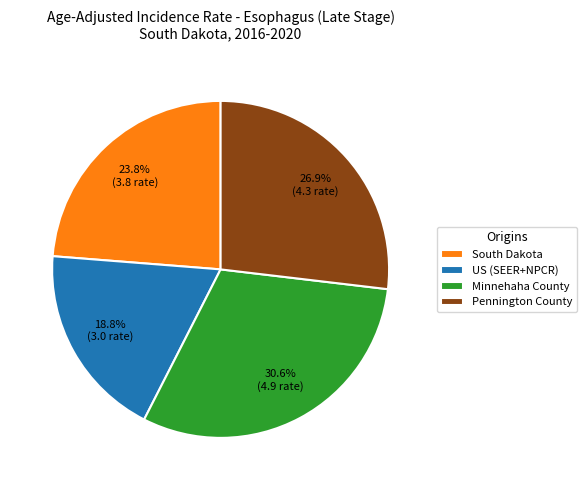

To the nearest percent, what portion does Minnehaha County represent?

31%